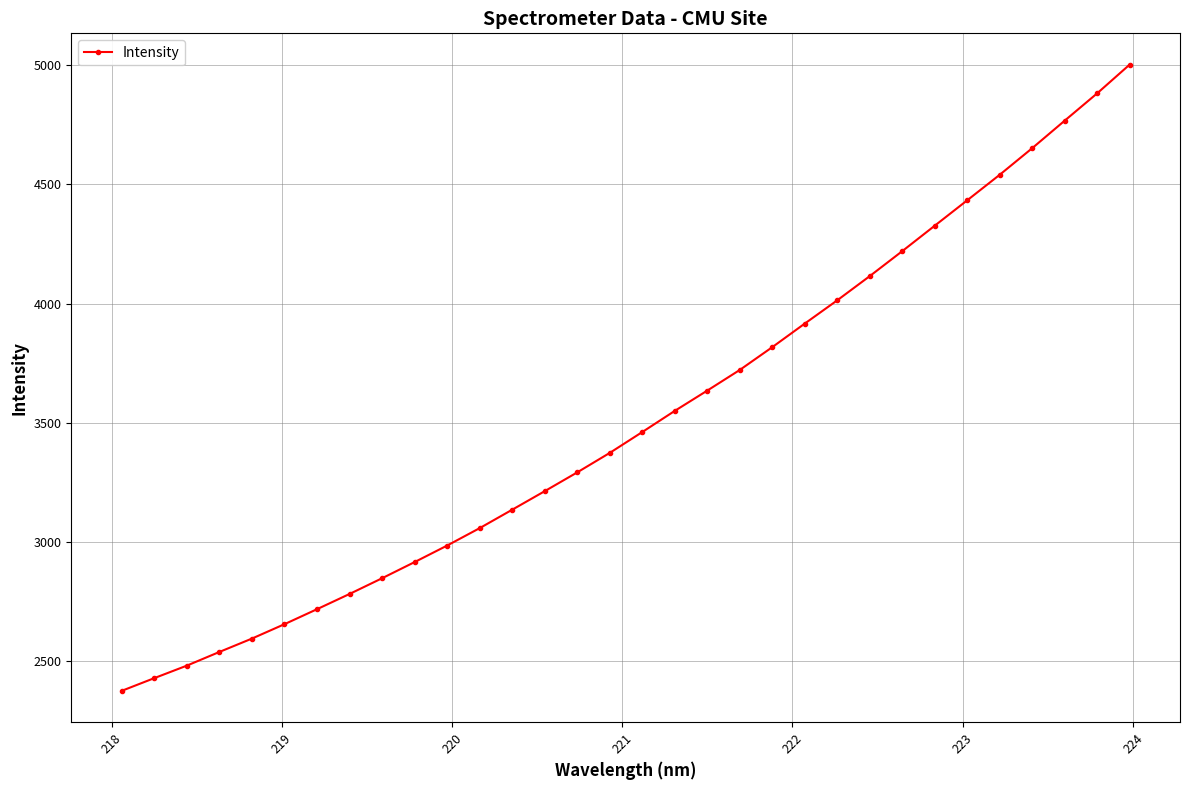

What is the greatest value displayed?

5002.6